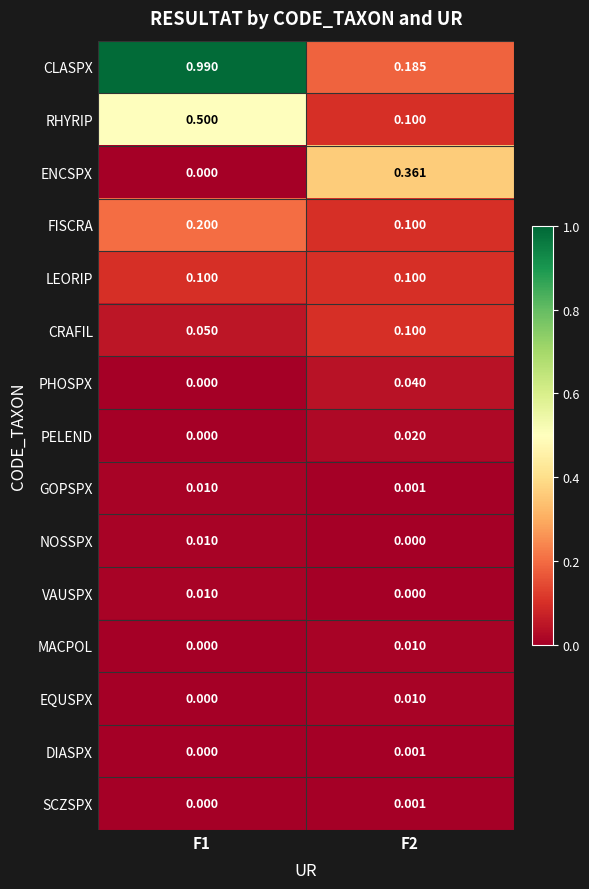

Between F1 and F2, which series saw the biggest shift?

CLASPX